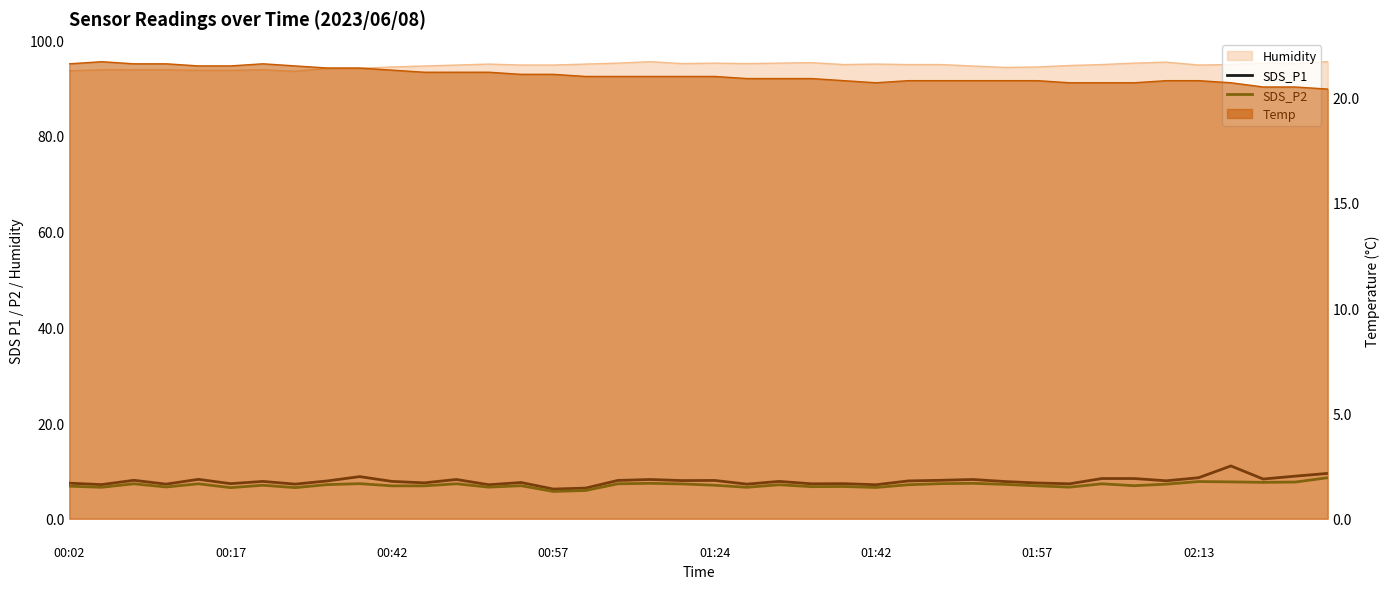

True or false: SDS_P1 and SDS_P2 intersect in this chart.

False